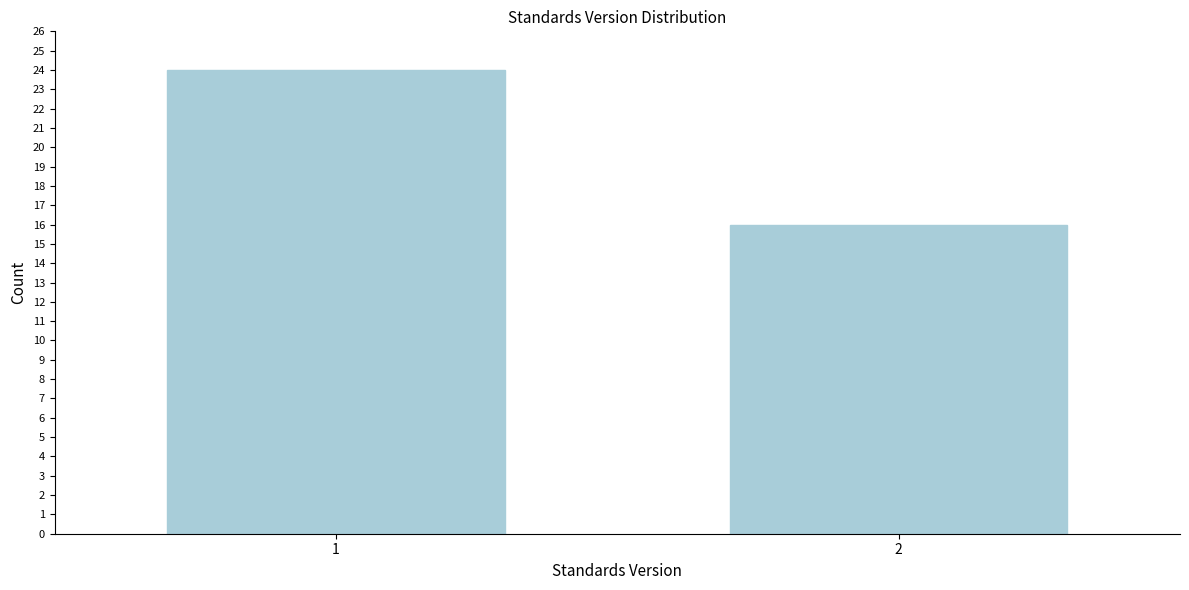

Reading left to right, what are all the values shown in this chart?

24	16